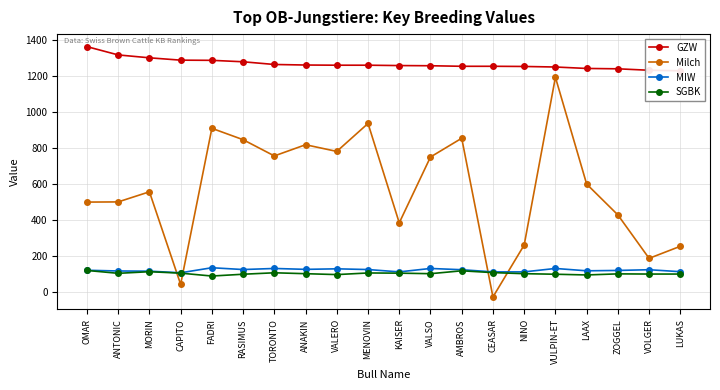

How many data points in SGBK are above 102?

9